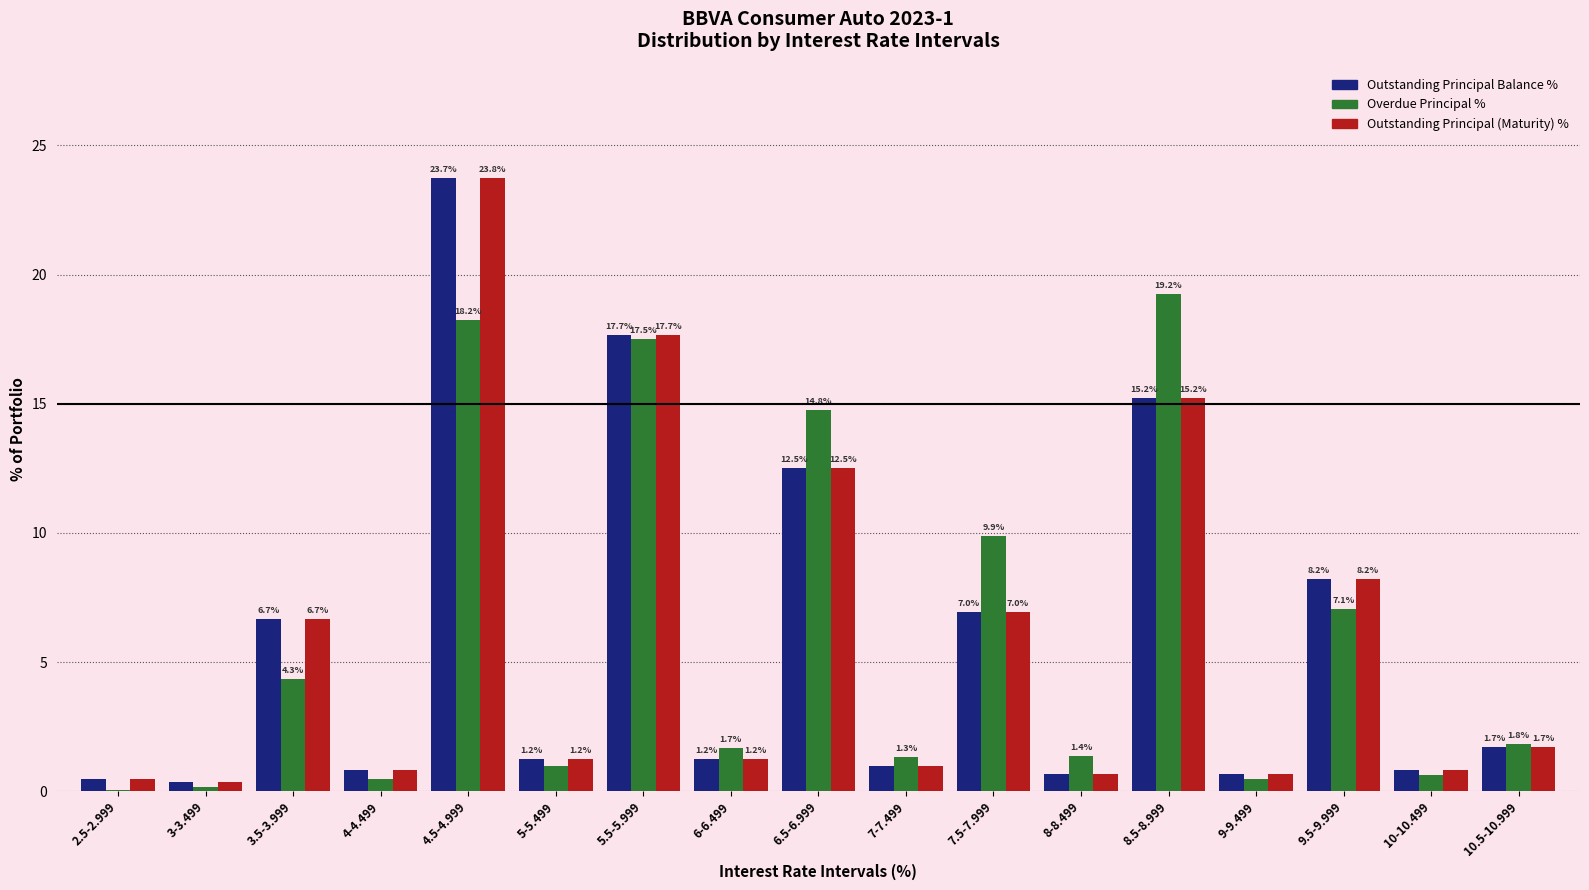

Which category has the highest value in the Overdue Principal % series?

8.5-8.999